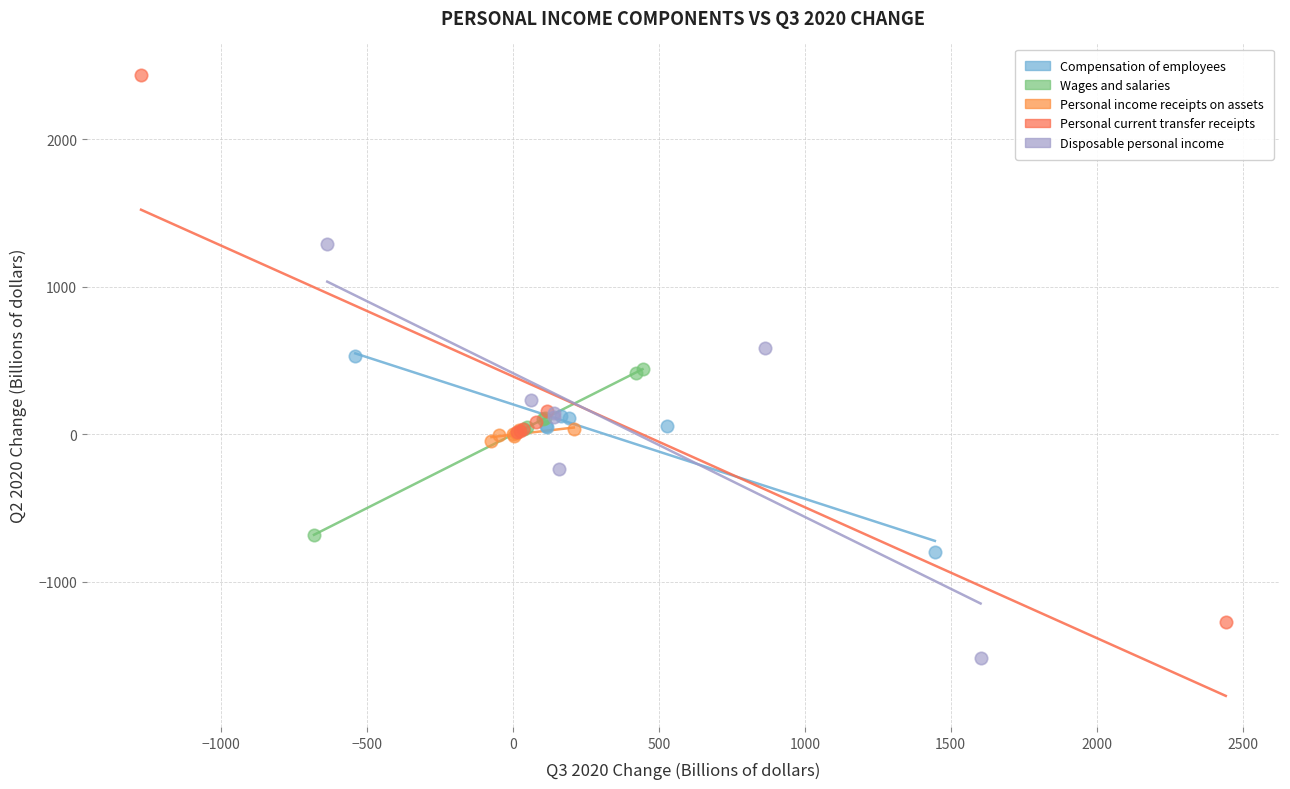

Which series has the largest Y range (max minus min)?

Personal current transfer receipts